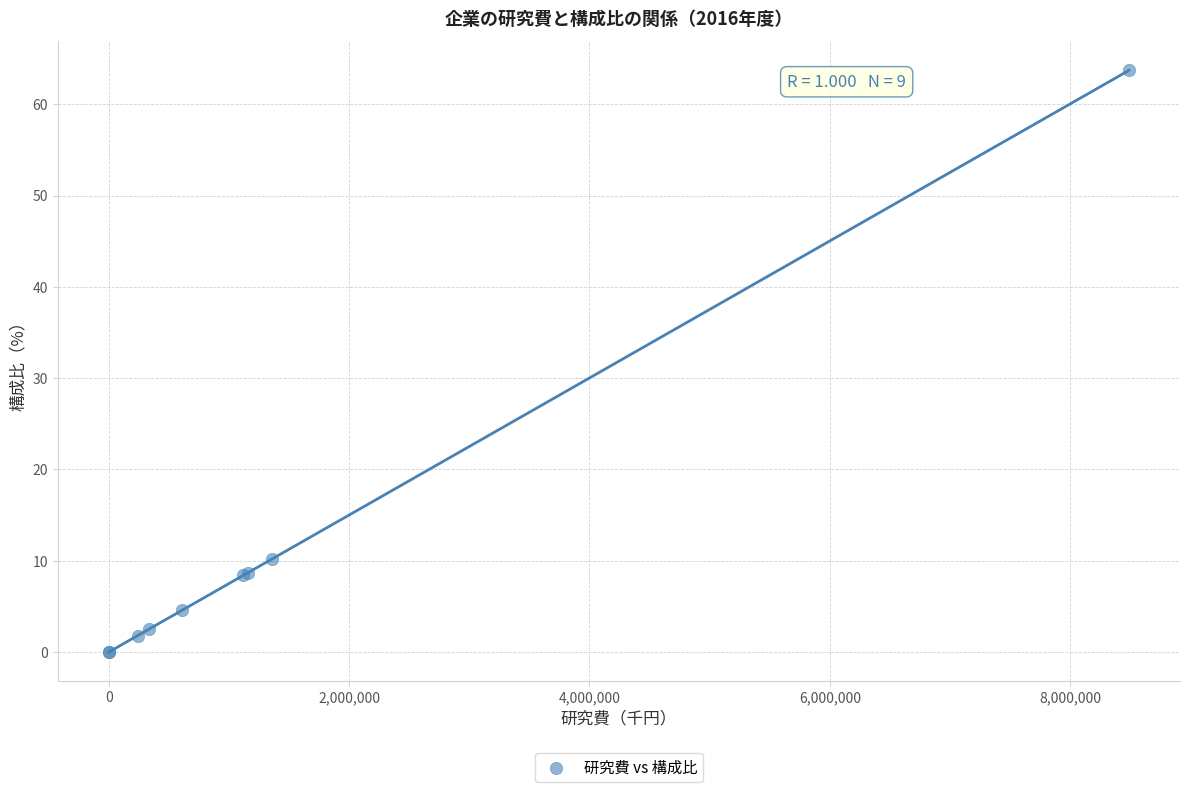

What Y value in the scatter plot is closest to 31?

10.2